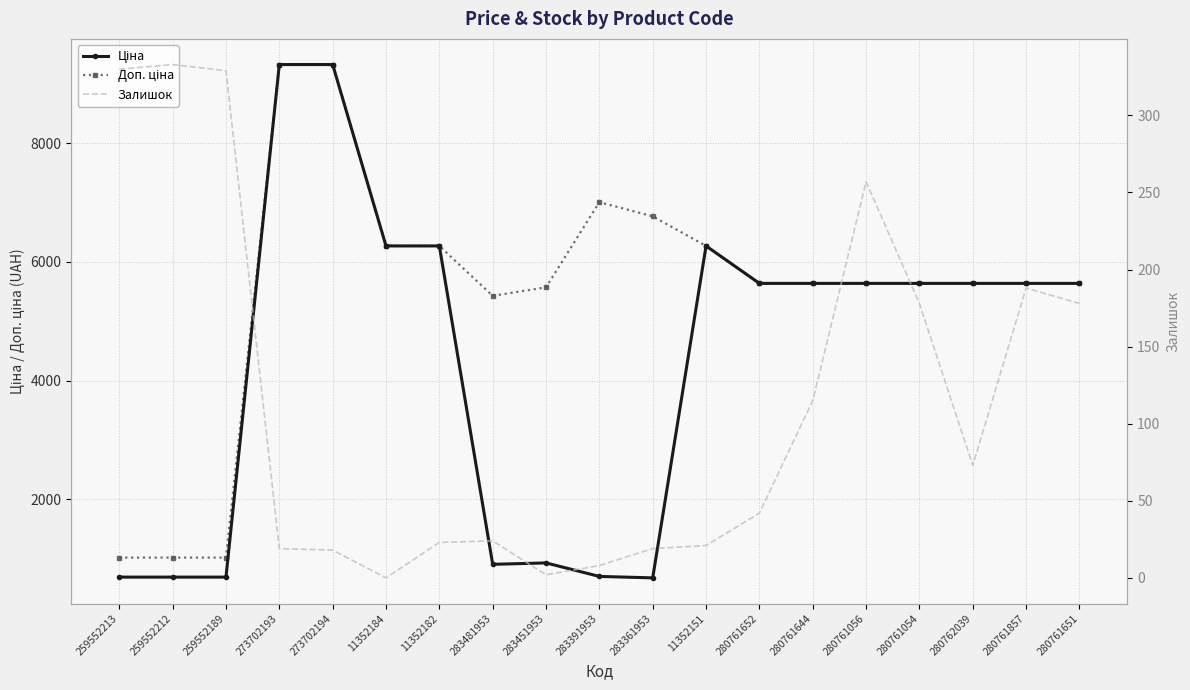

The Доп. ціна series shows 11351.6 at 283391953. True or false?

False